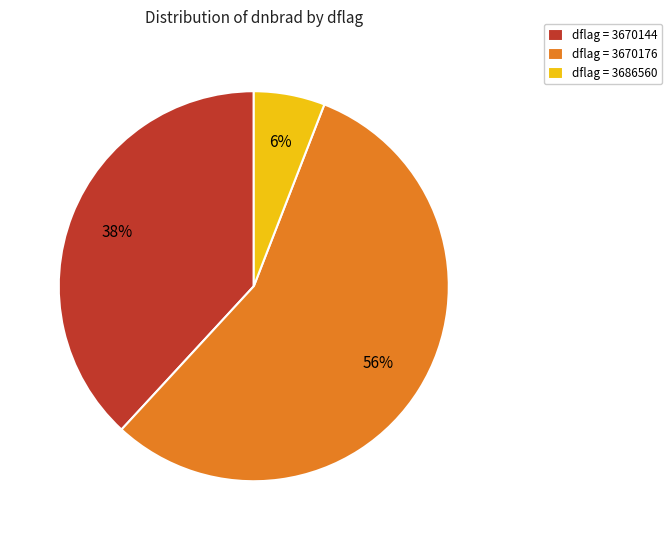

What is the ratio of the value at dflag = 3670144 to the value at dflag = 3670176?

0.7